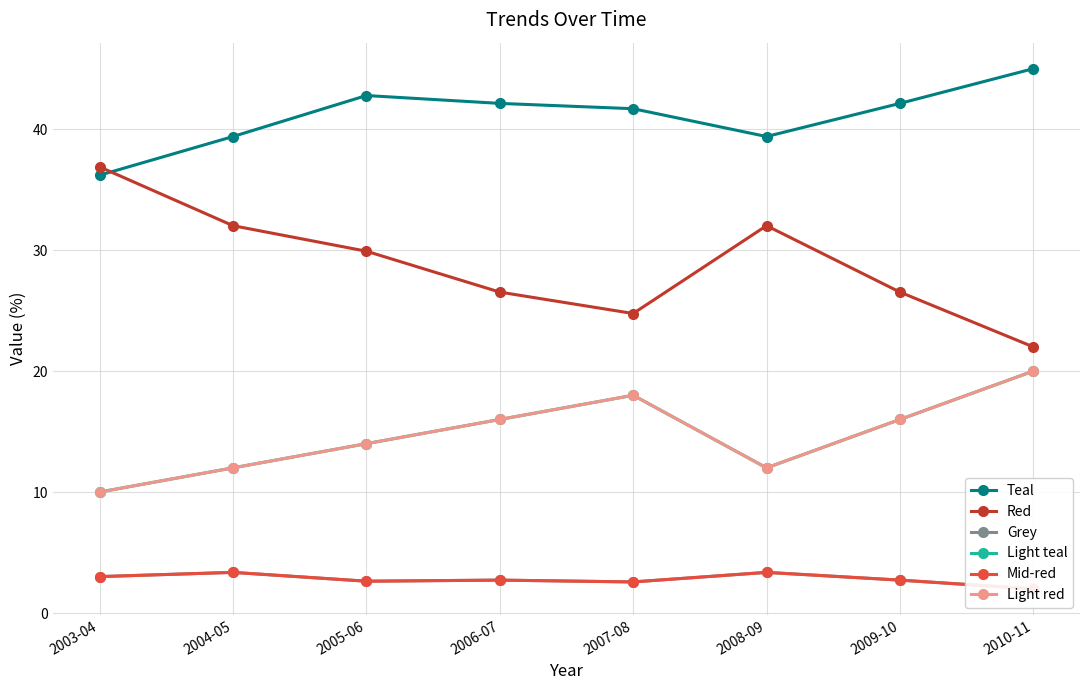

At which label does Grey reach its peak?

2004-05